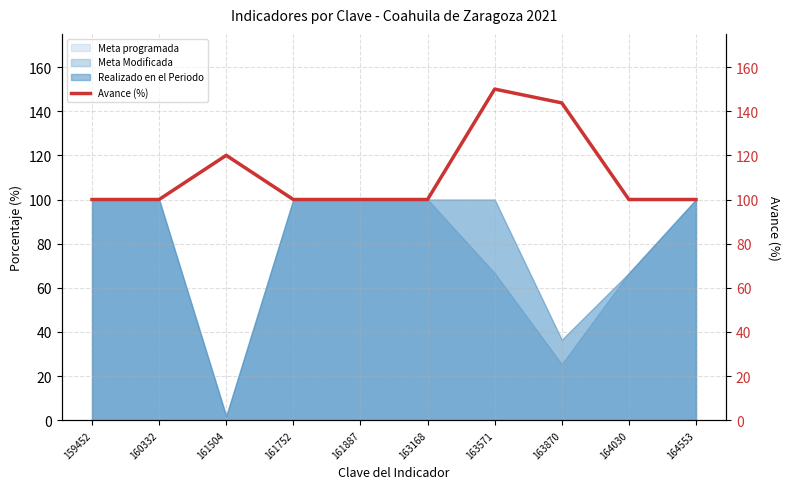

What value does the data have at 161504?

120.0